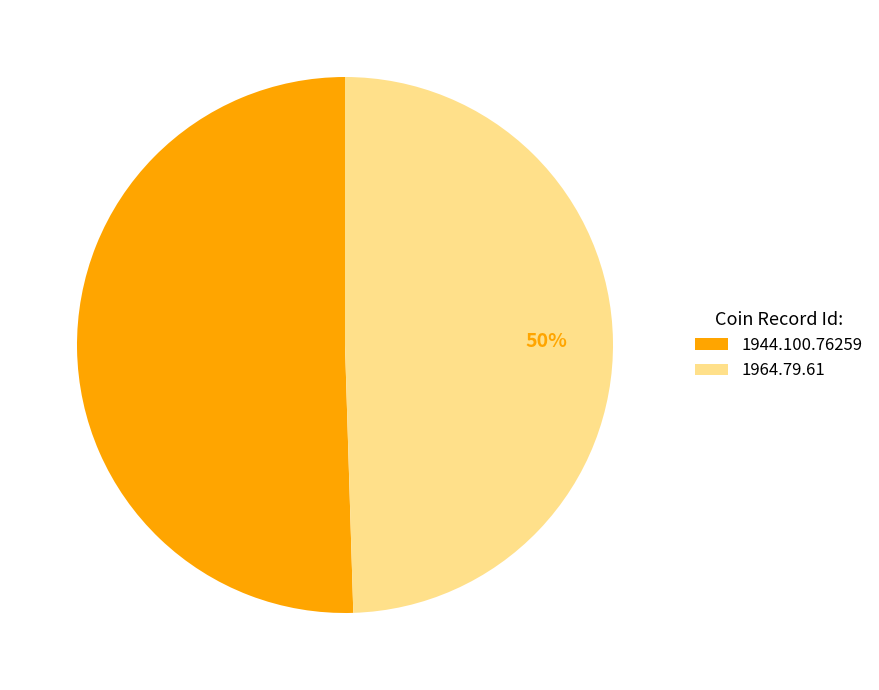

To the nearest percent, what is the average slice percentage?

50%